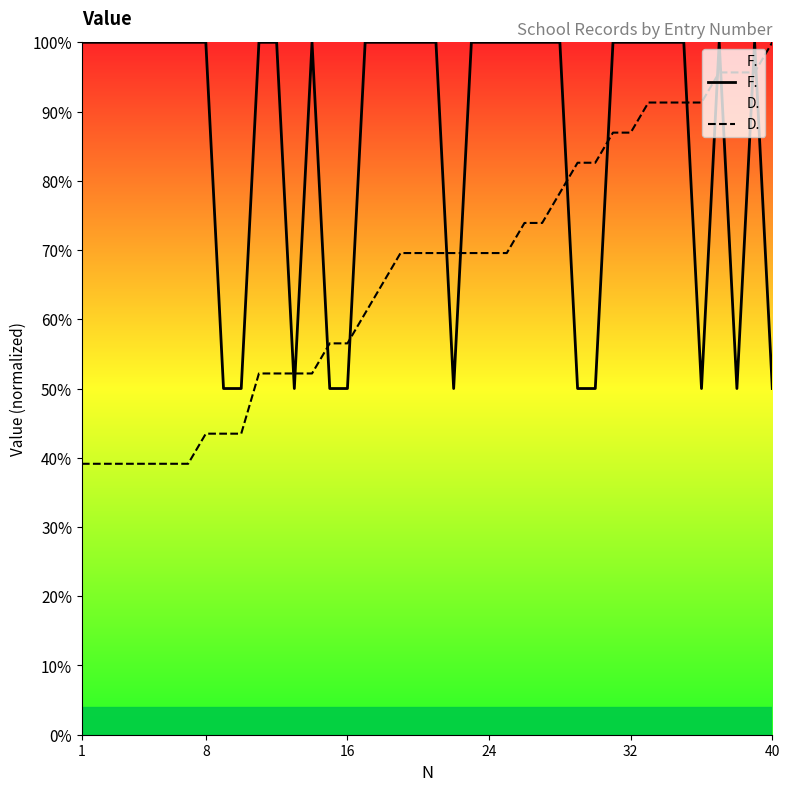

How many lines are shown in the chart?

2